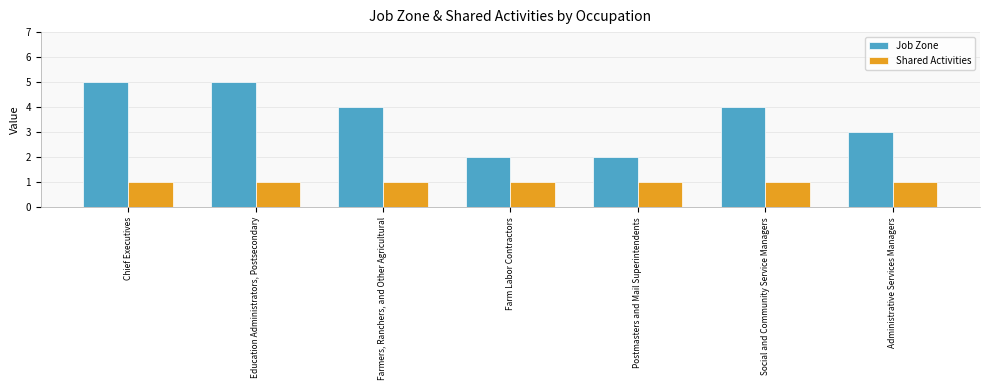

Reading right to left, what are all the values shown in this chart?

Job Zone: Administrative Services Managers=3	Social and Community Service Managers=4	Postmasters and Mail Superintendents=2	Farm Labor Contractors=2	Farmers, Ranchers, and Other Agricultural=4	Education Administrators, Postsecondary=5	Chief Executives=5
Shared Activities: Administrative Services Managers=1	Social and Community Service Managers=1	Postmasters and Mail Superintendents=1	Farm Labor Contractors=1	Farmers, Ranchers, and Other Agricultural=1	Education Administrators, Postsecondary=1	Chief Executives=1